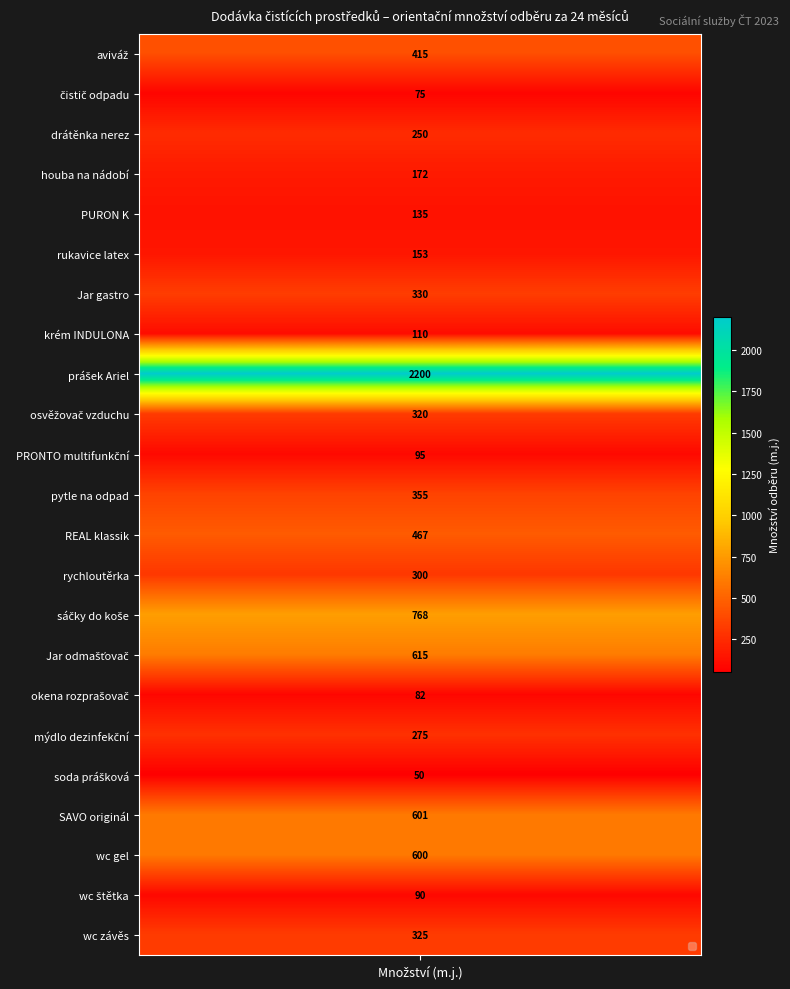

What is the approximate value at 17?

275